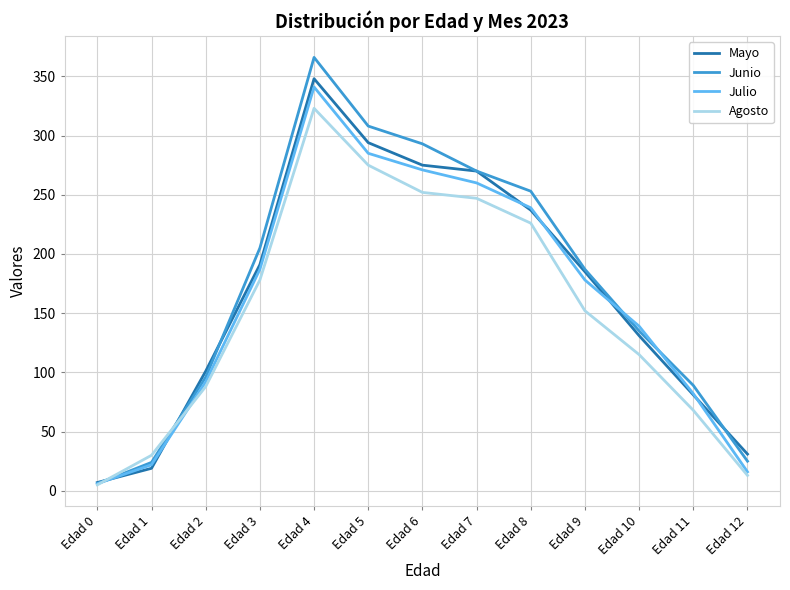

The value of Julio at Edad 5 is 285. True or false?

True